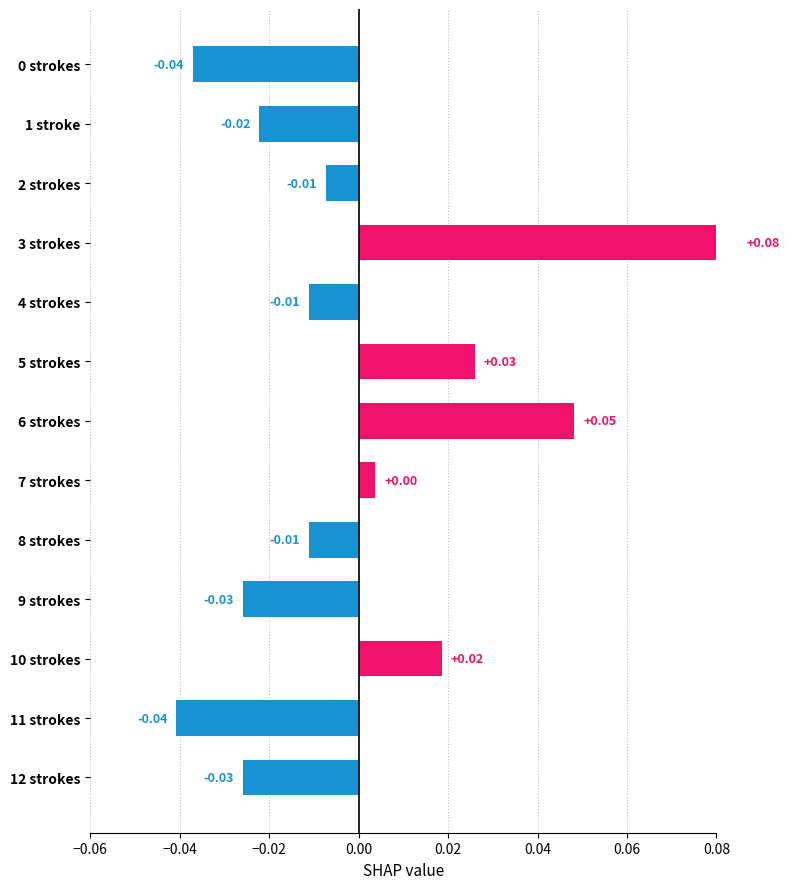

What is the sum of the values at 12 strokes and 11 strokes?

-0.1